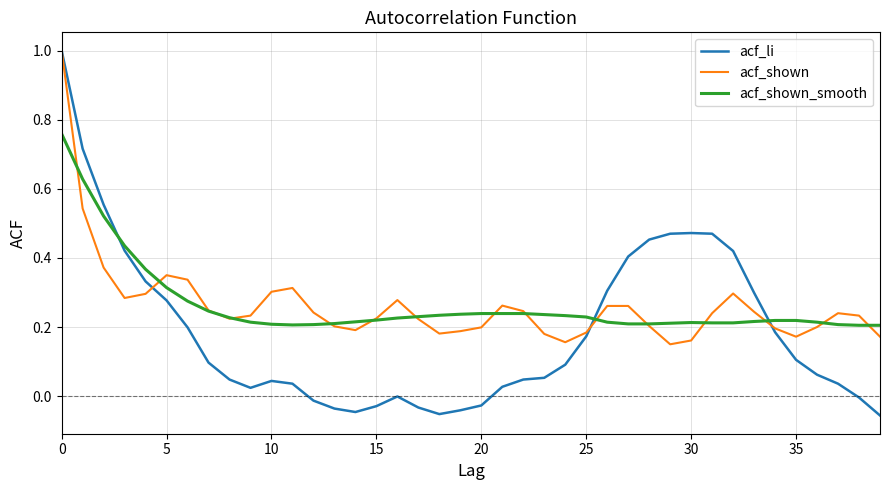

Which series has the widest spread of values?

acf_li